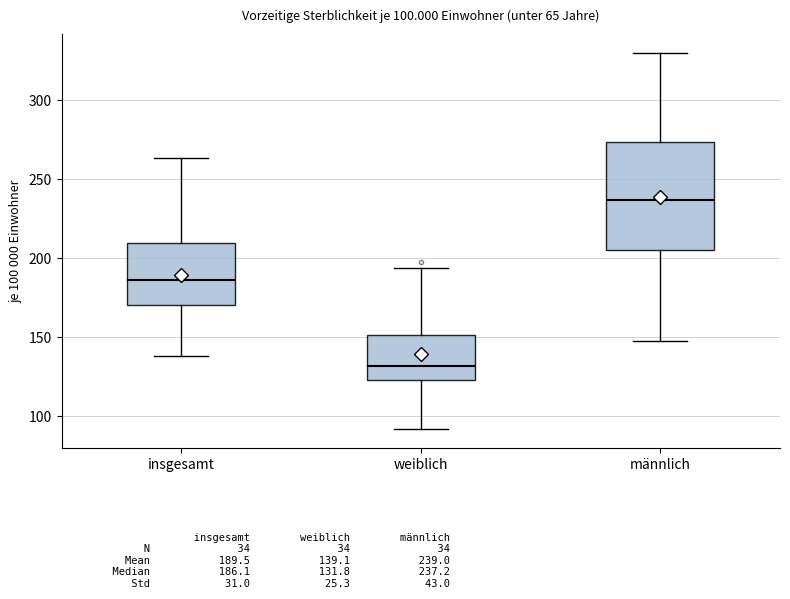

Which box has the highest median line?

männlich